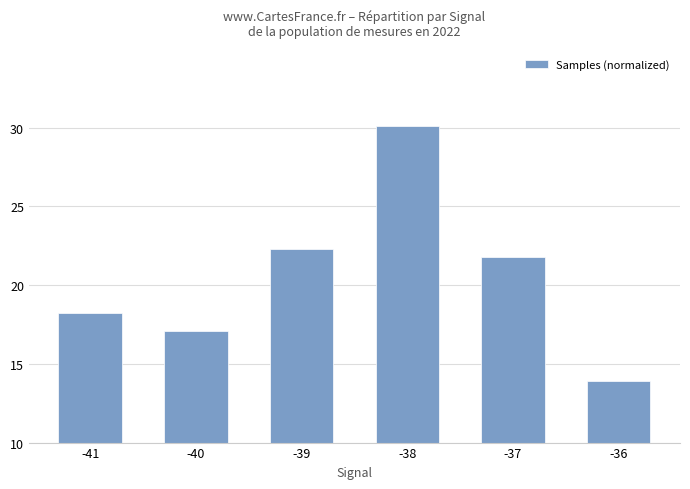

Reading right to left, transcribe all the data shown in this chart.

13.9	21.8	30.1	22.3	17.1	18.2